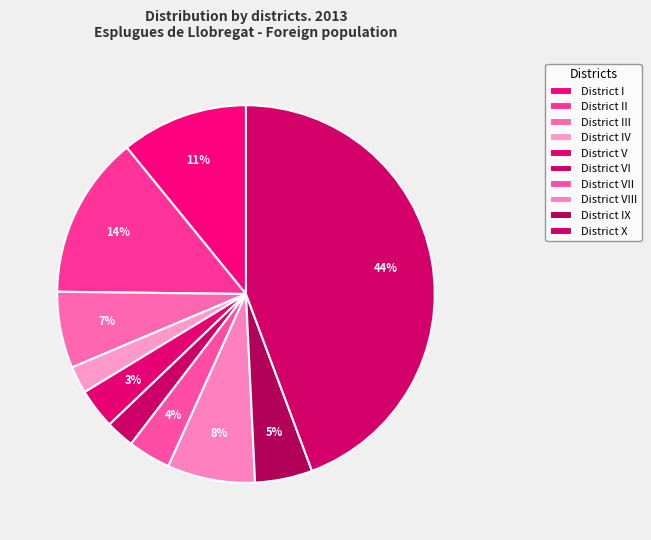

To the nearest percent, what is the combined percentage of District I and District VI?

13%